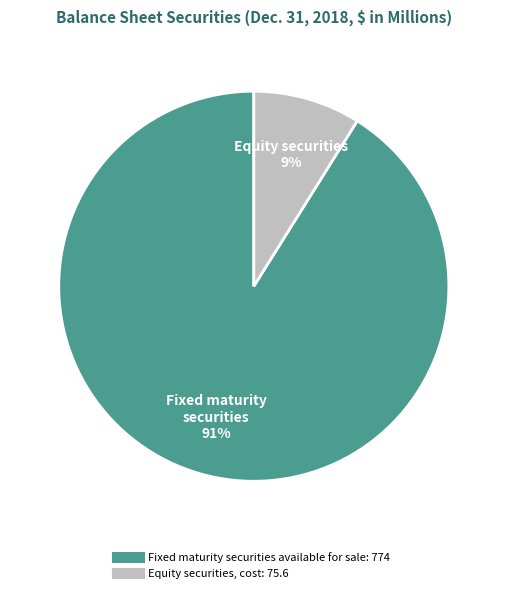

Approximately how many times larger is the value at Equity securities, cost compared to Fixed maturity securities available for sale?

0.1